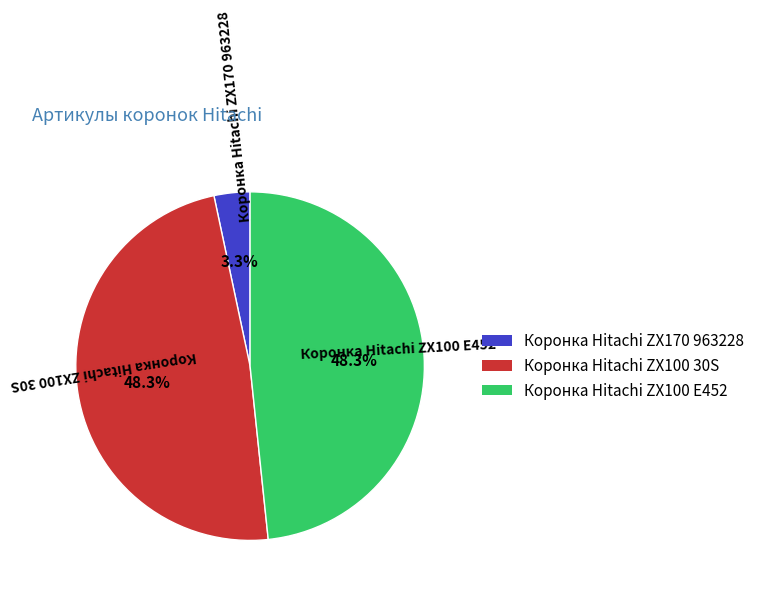

To the nearest percent, what portion does Коронка Hitachi ZX100 E452 represent?

48%